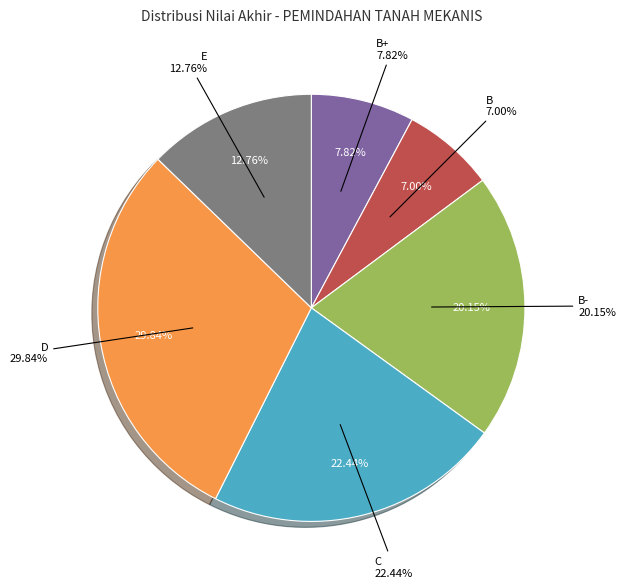

What is the ratio of the value at D to the value at D?

1.0